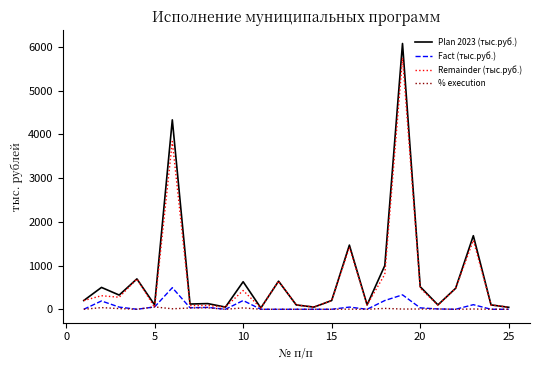

Which series has the largest range (max minus min)?

Plan 2023 (тыс.руб.)